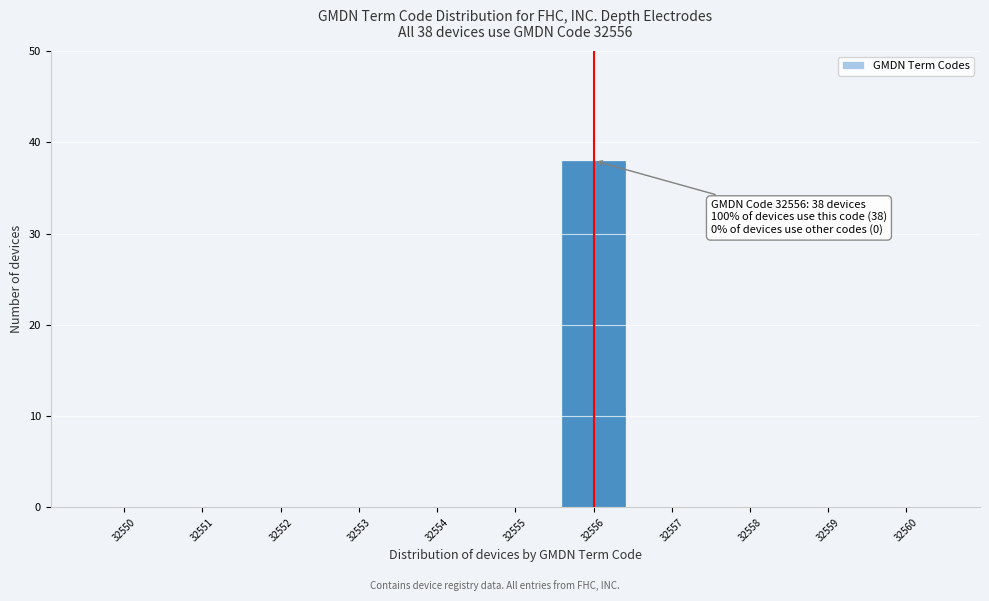

Reading right to left, transcribe all the data shown in this chart.

32560=0	32559=0	32558=0	32557=0	32556=38	32555=0	32554=0	32553=0	32552=0	32551=0	32550=0